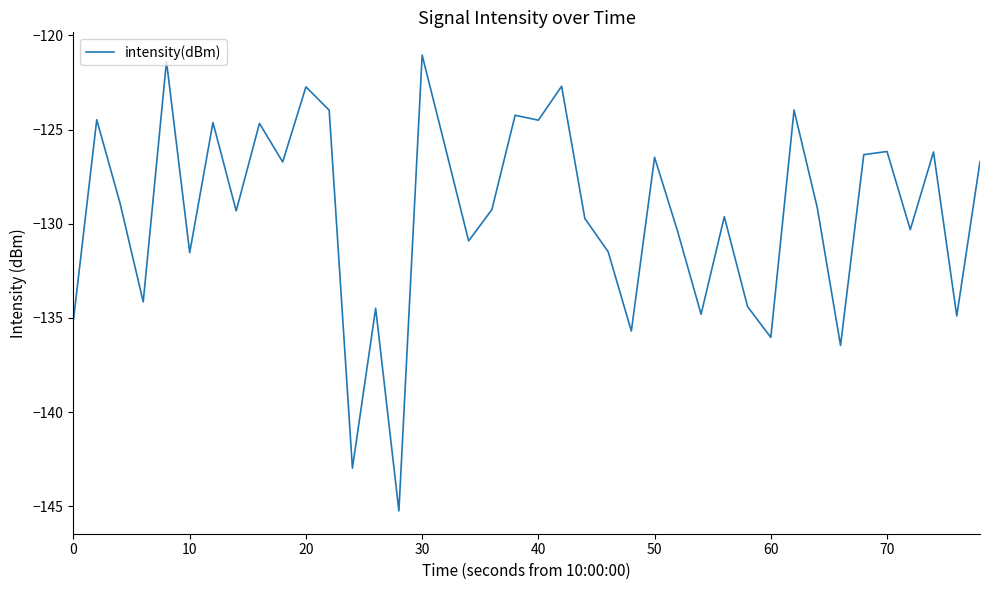

What is the difference between the maximum and minimum values?

24.2